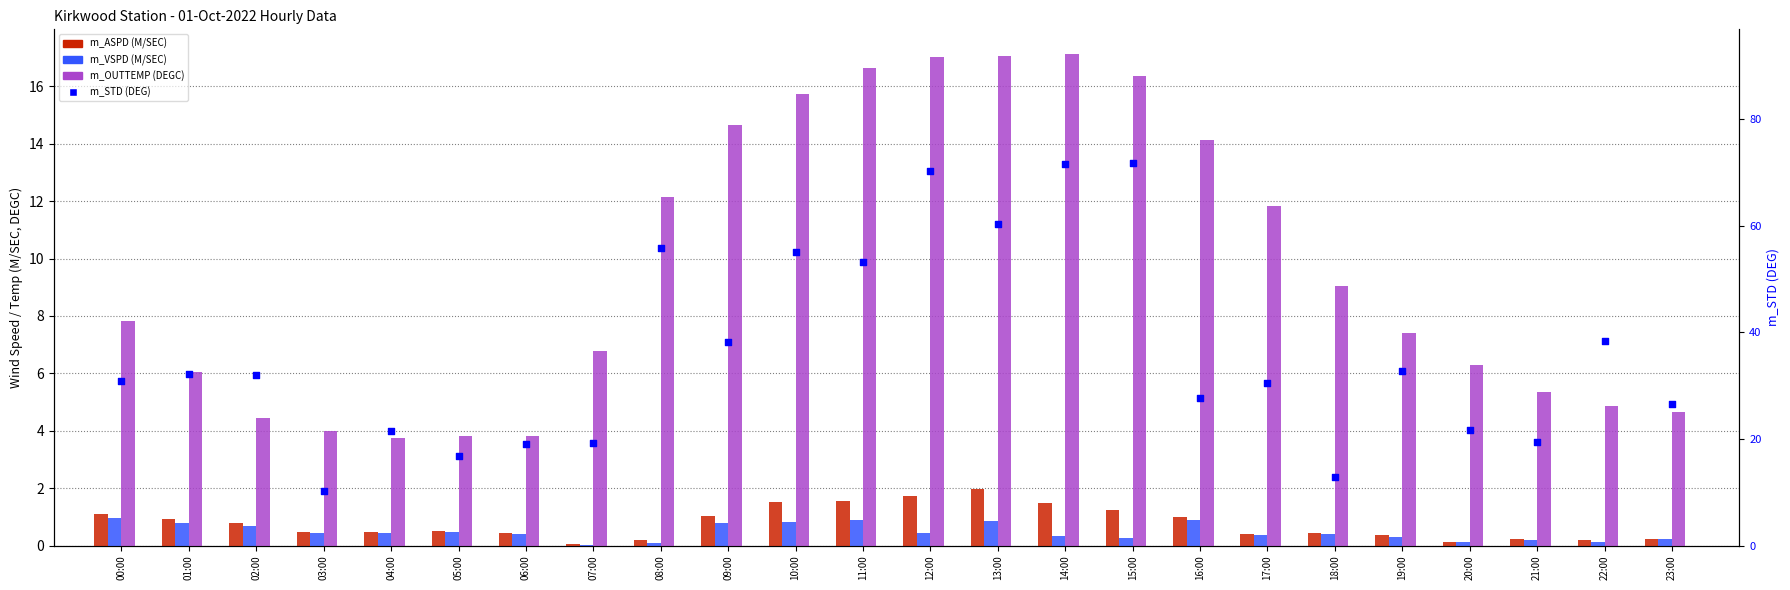

At which category is the sum across all series the highest?

14:00